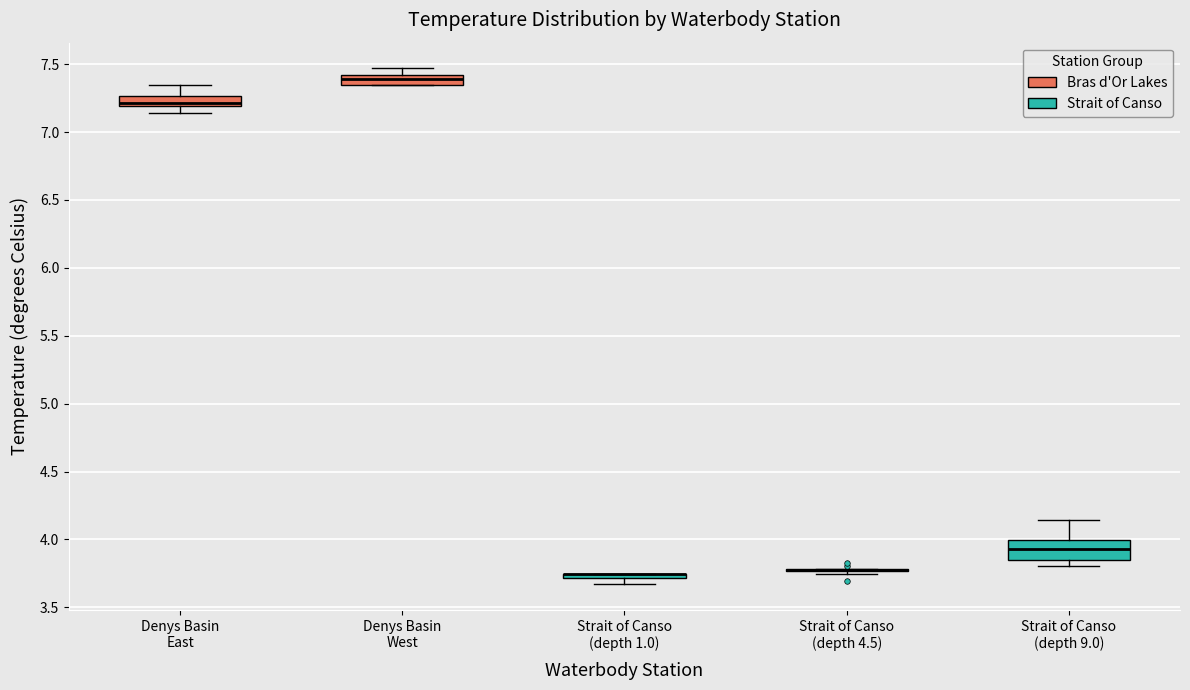

Where is the lower edge of the box for Strait of Canso (depth 1.0) on the y-axis? The values are not printed on the chart, so give them approximately, as read against the axis.

3.70